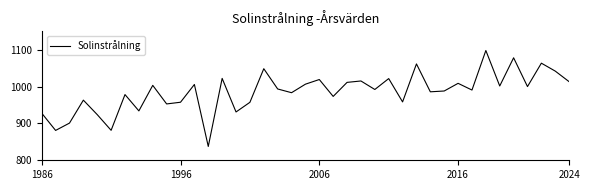

What is the greatest value displayed?

1097.9